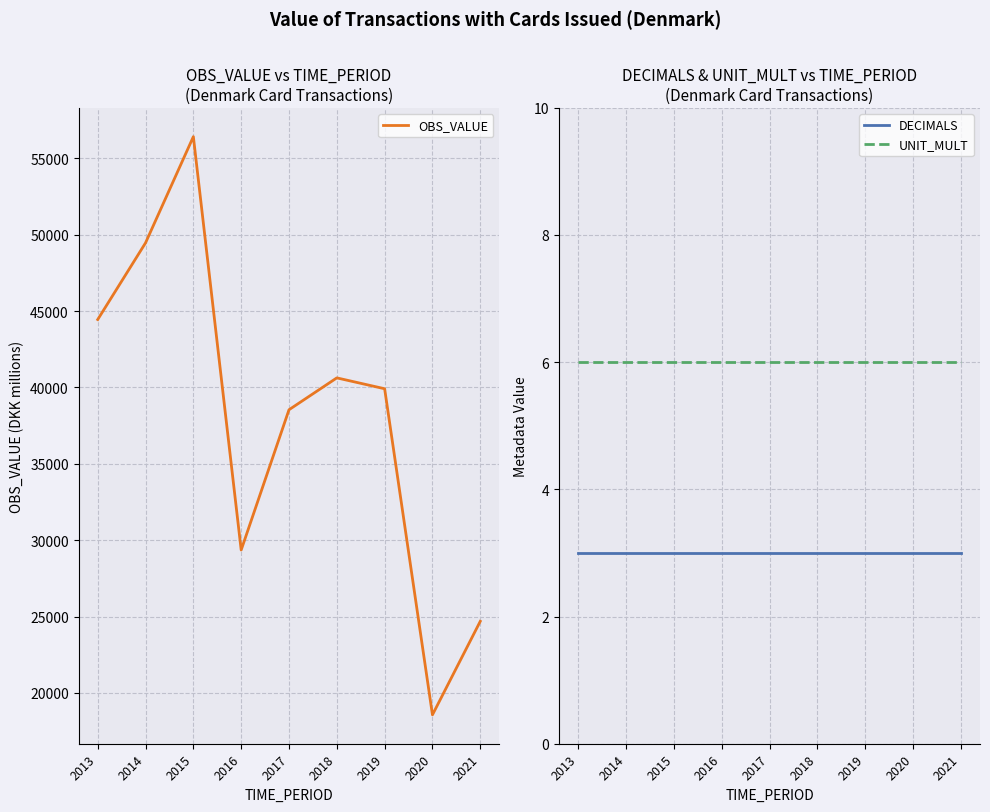

What is the average value of the UNIT_MULT series?

6